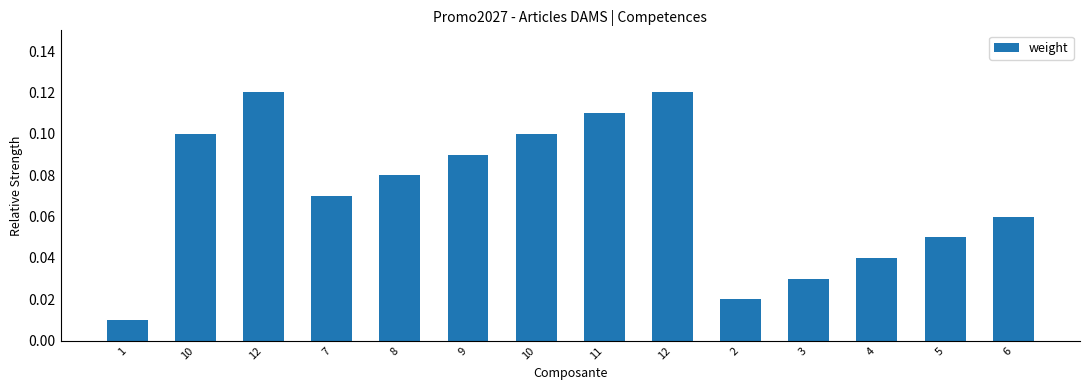

How many bars are there in total?

14